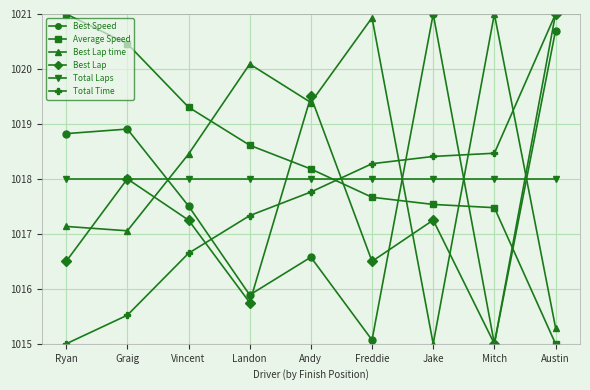

What position from the right is Mitch?

2